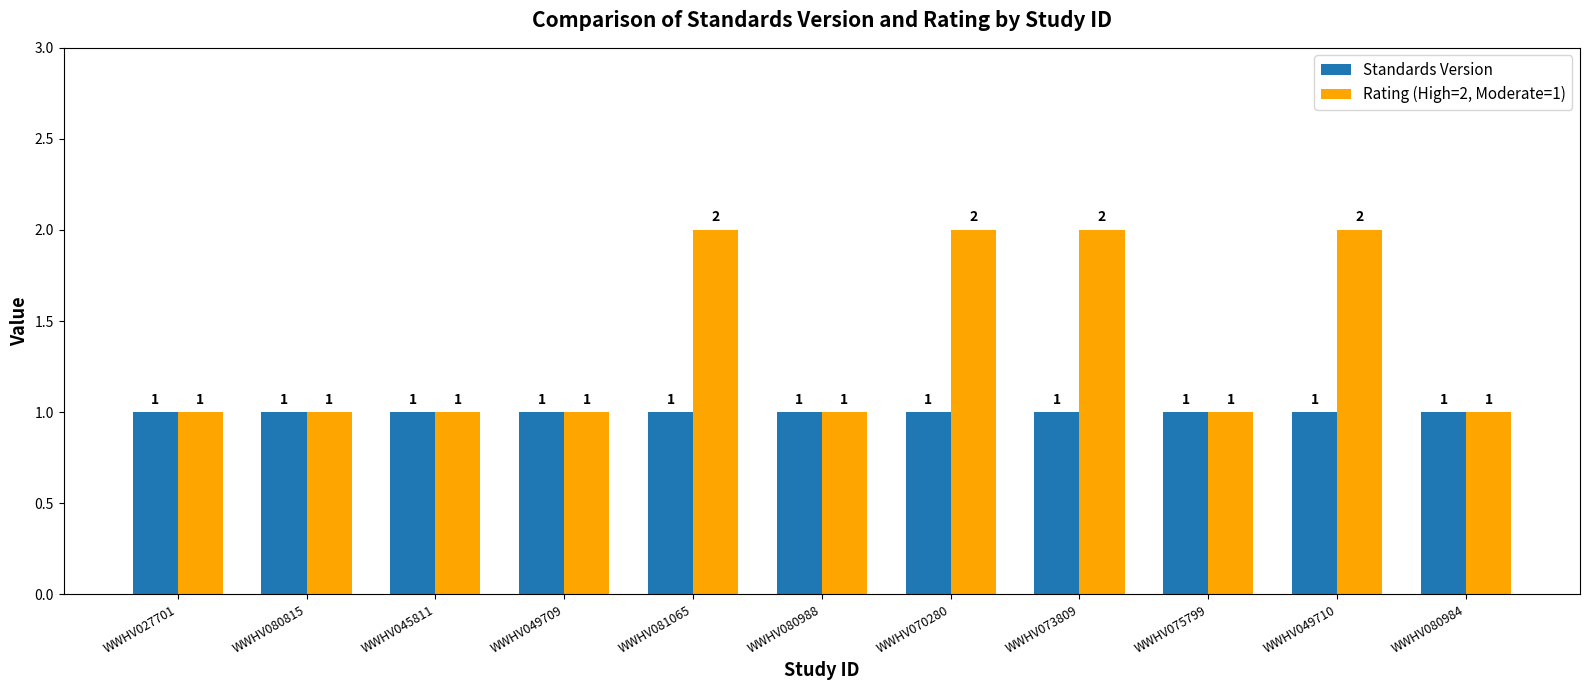

Which series has the largest total across all categories?

Rating (High=2, Moderate=1)